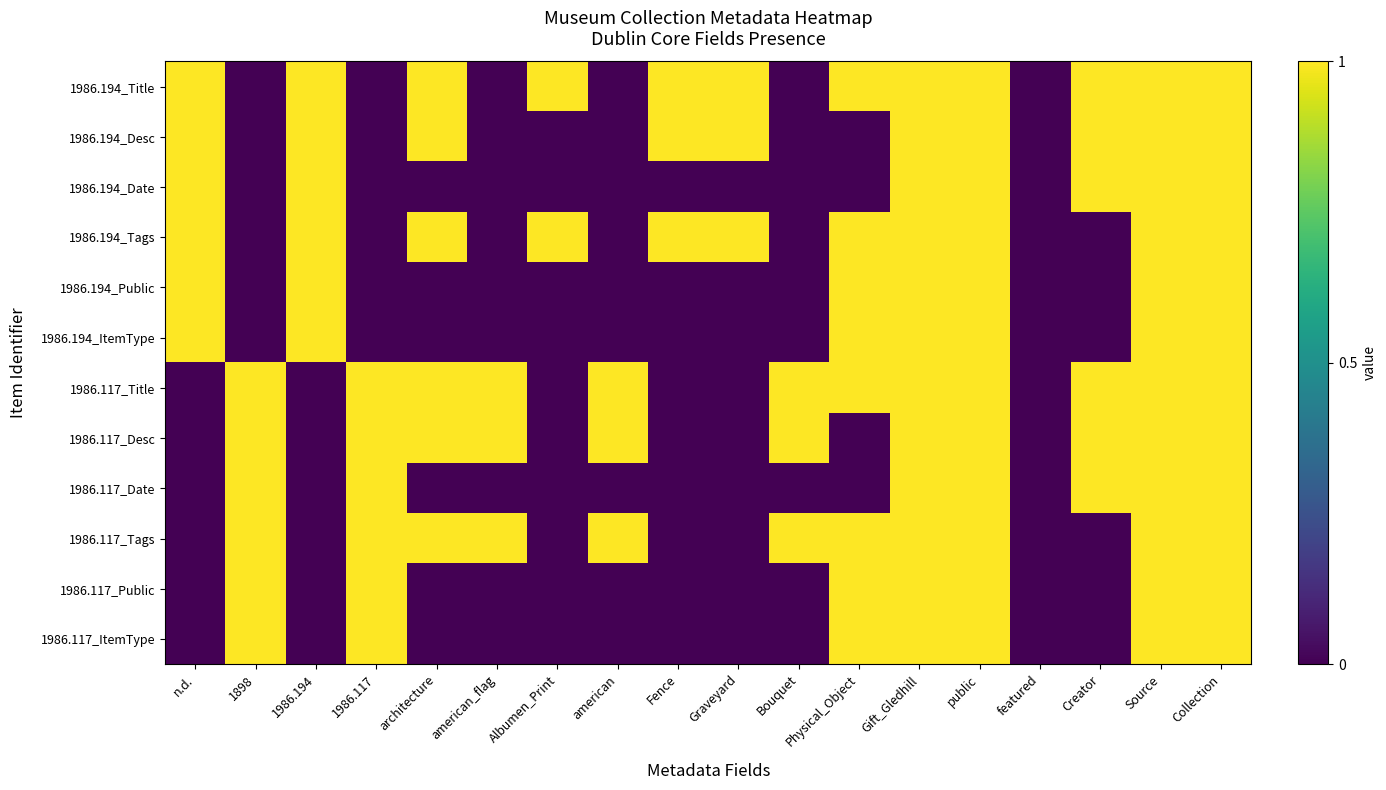

What is the total value across all series at 1898?

6